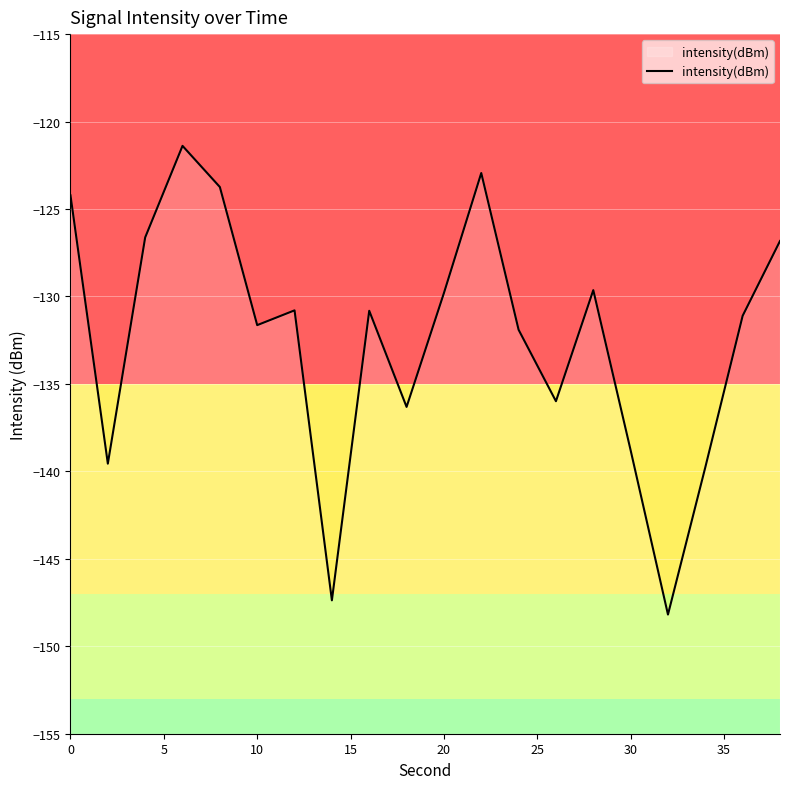

How many distinct data groups are displayed?

1